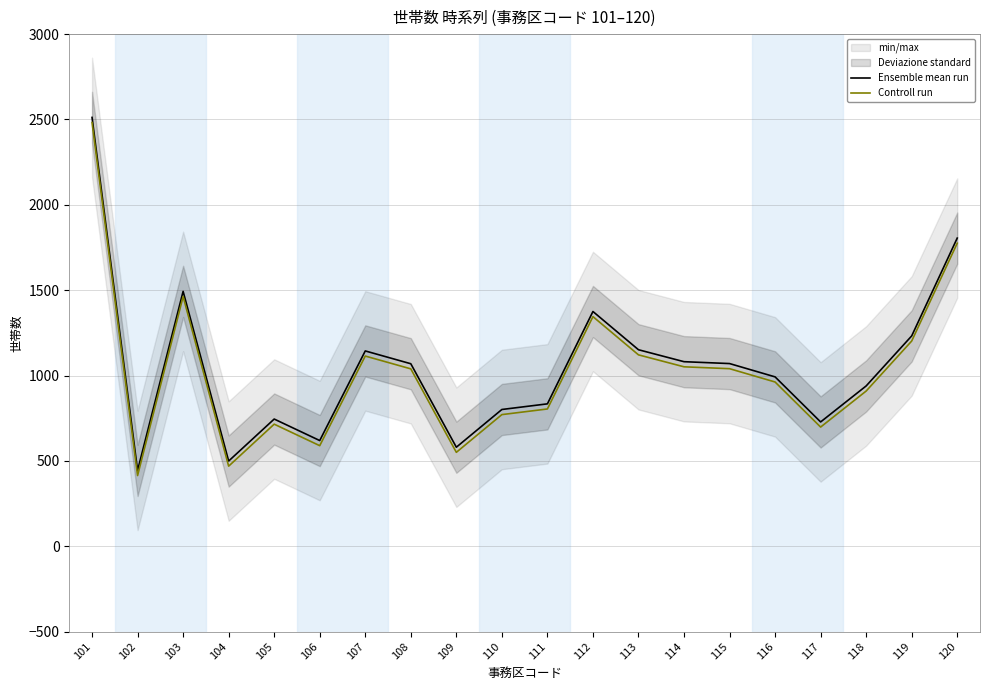

What is the value of the Ensemble mean run point at the 20th from the left?

1805